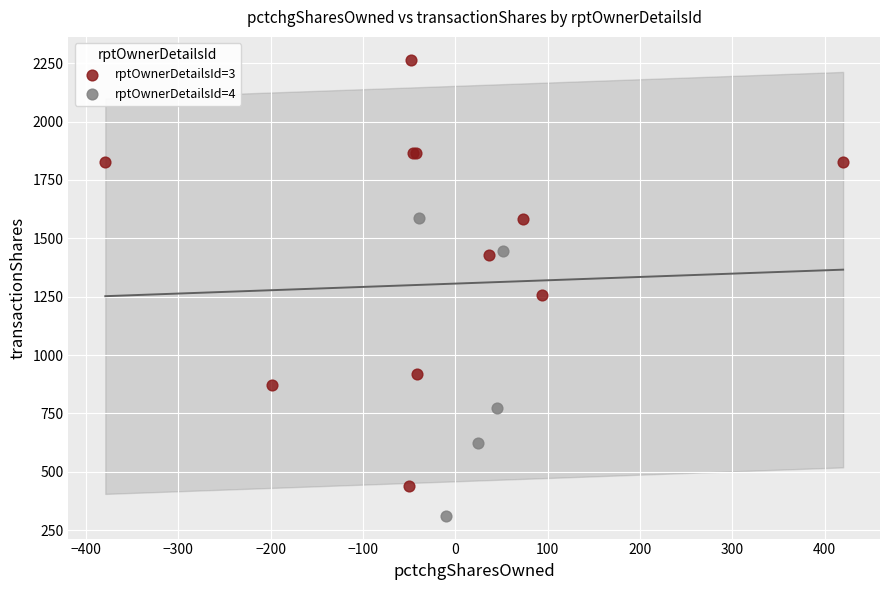

What are all the series names shown in the legend?

rptOwnerDetailsId=3, rptOwnerDetailsId=4